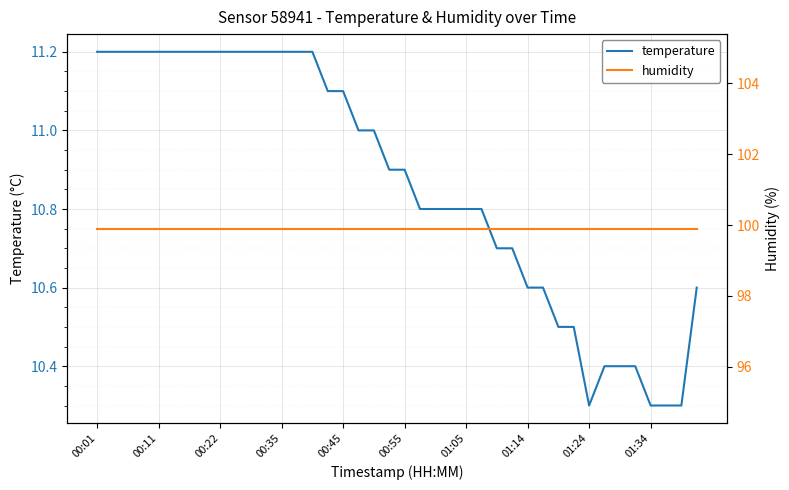

Is the value of temperature at 31 greater than the value of humidity at 38?

No